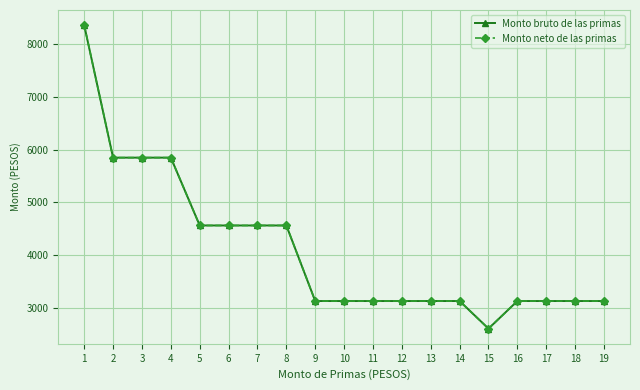

True or false: Monto neto de las primas has more than 0 points higher than both neighbors.

True